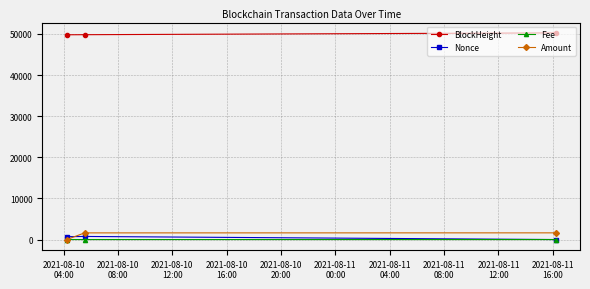

What is the highest value of the Amount series?

1627.0